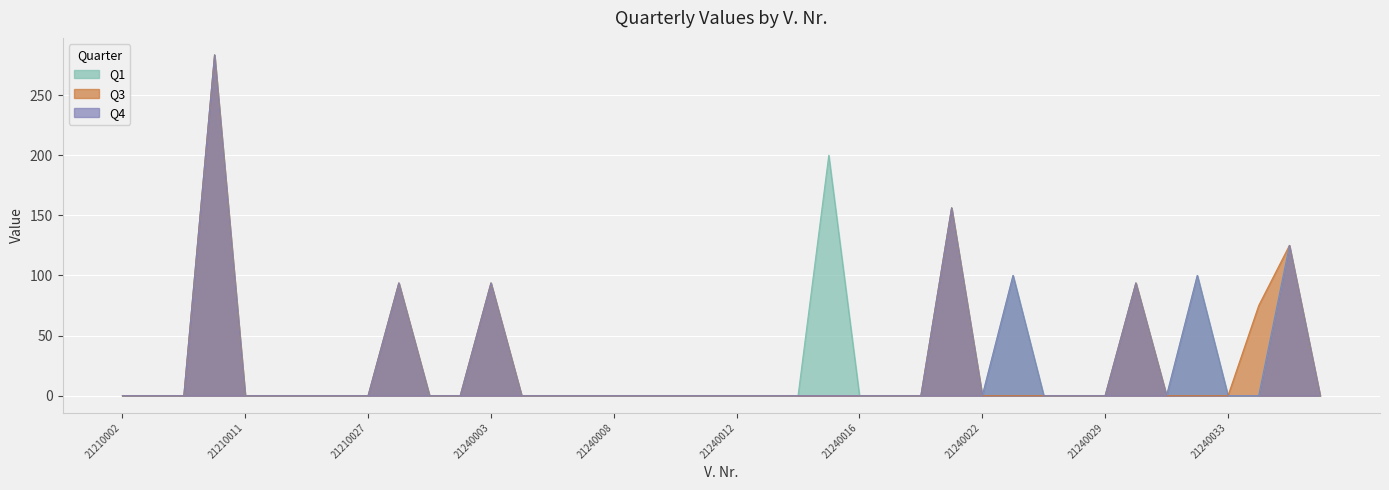

Which series has the largest range (max minus min)?

Q1